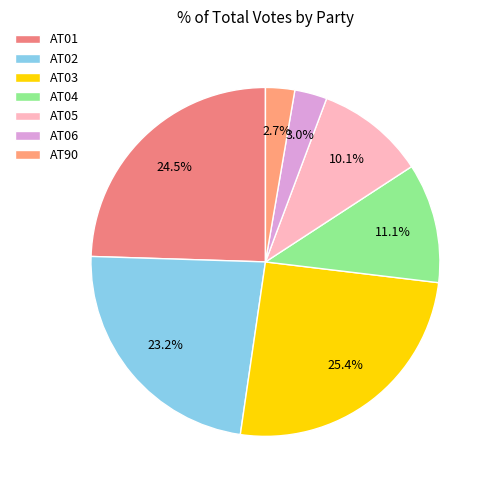

What is the smallest slice in the pie chart?

AT90